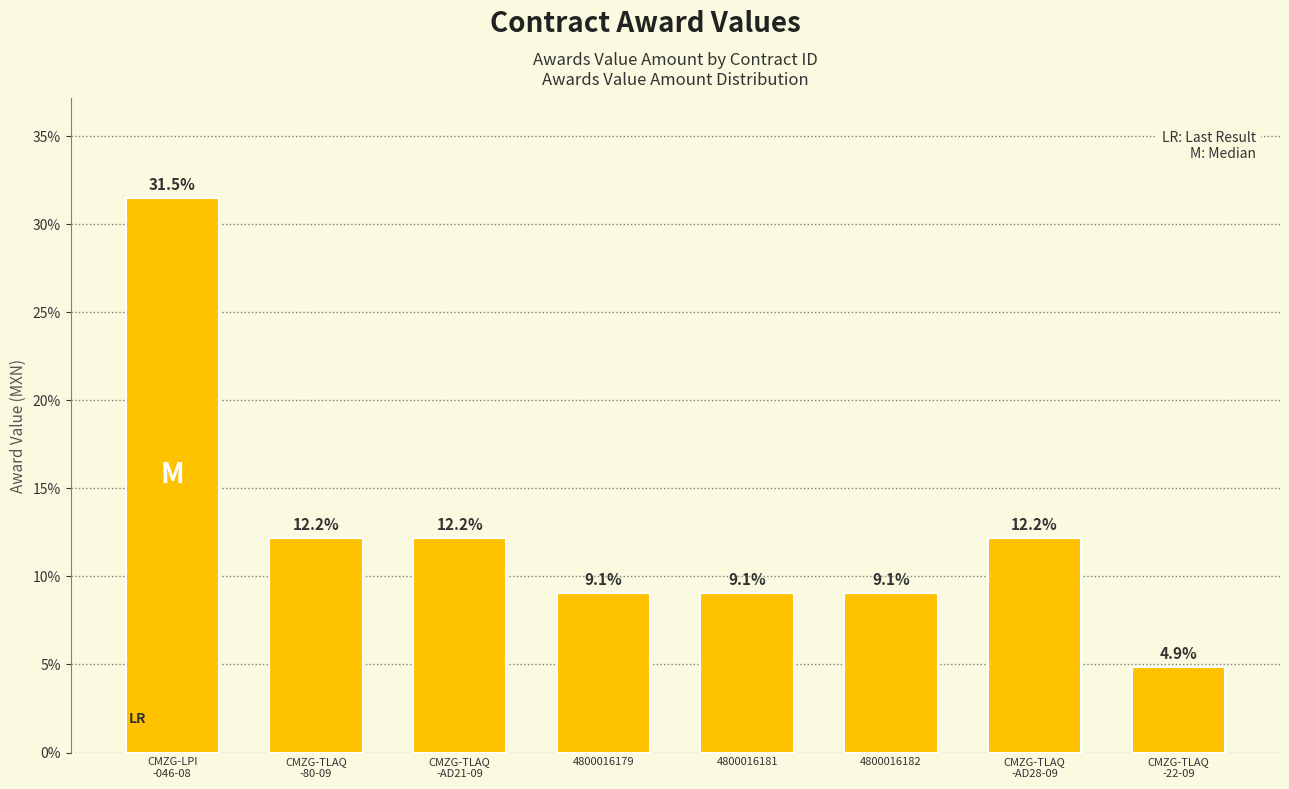

What is the maximum value shown in the chart?

31.5